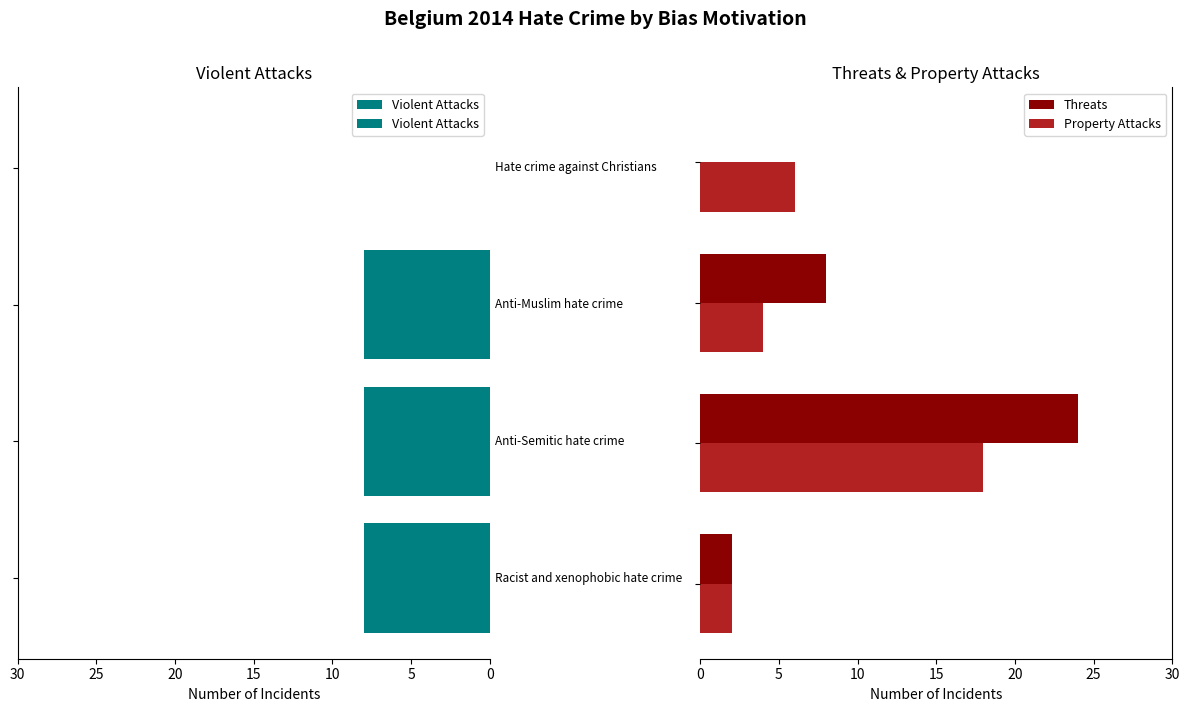

Between 10 and 0, which is larger?

10